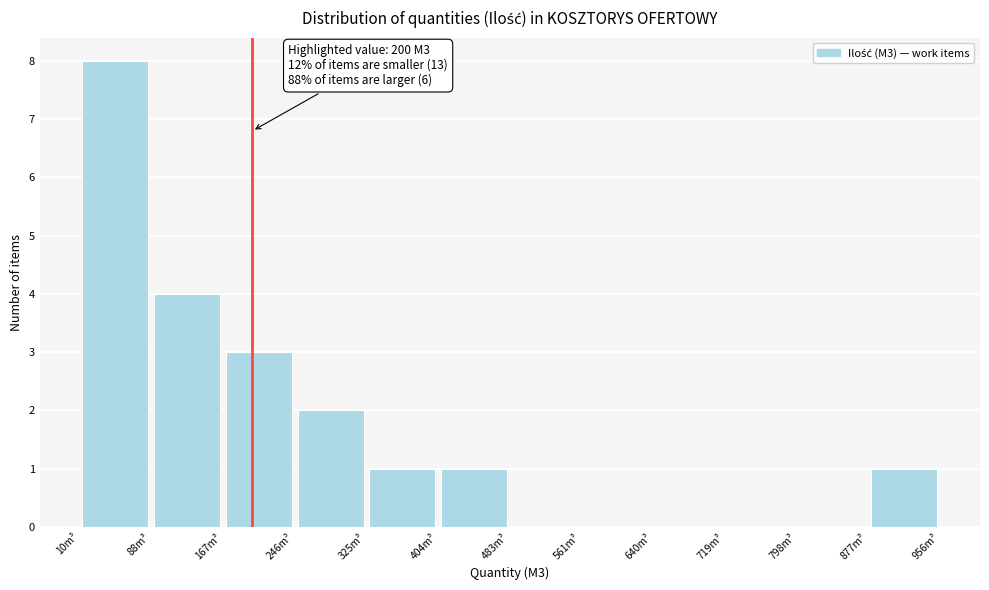

Which range on the x-axis has the tallest bar?

10 to 90